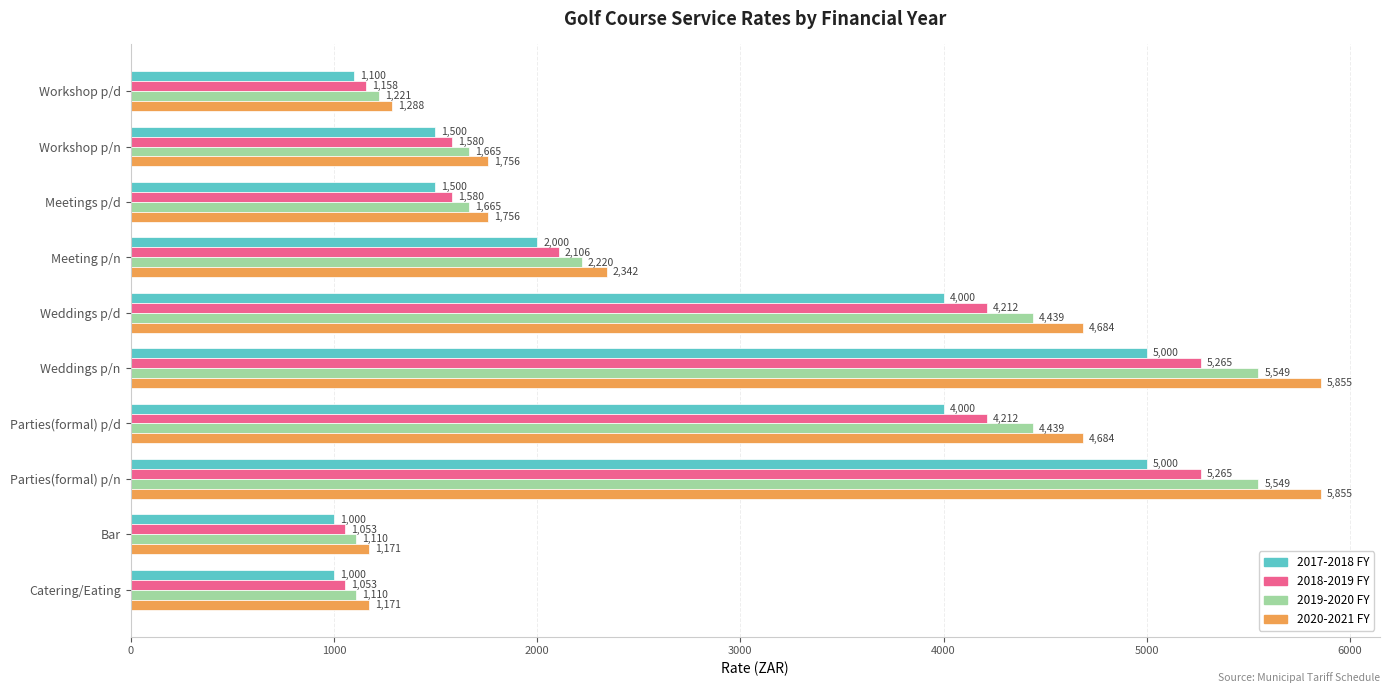

What is the lowest value of the 2020-2021 FY series?

1170.9